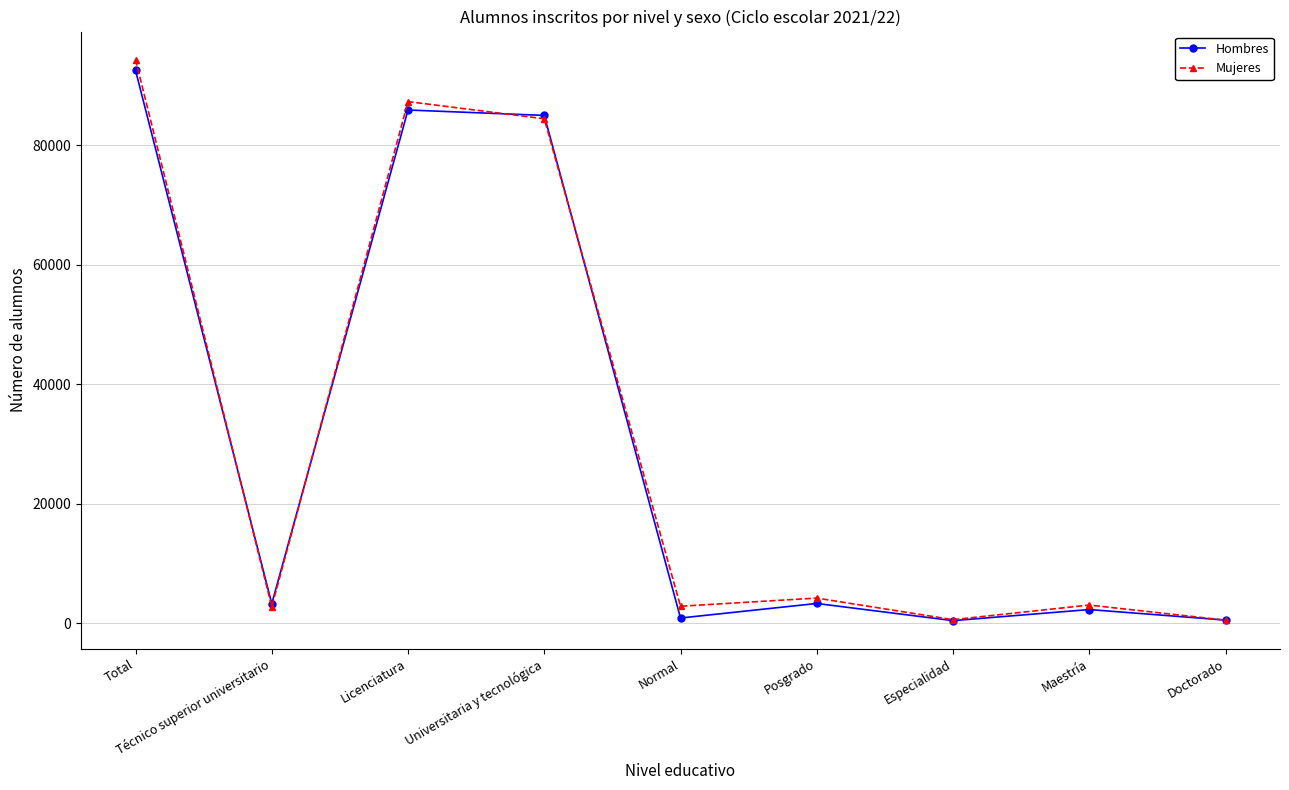

At which category is the sum across all series the highest?

Total